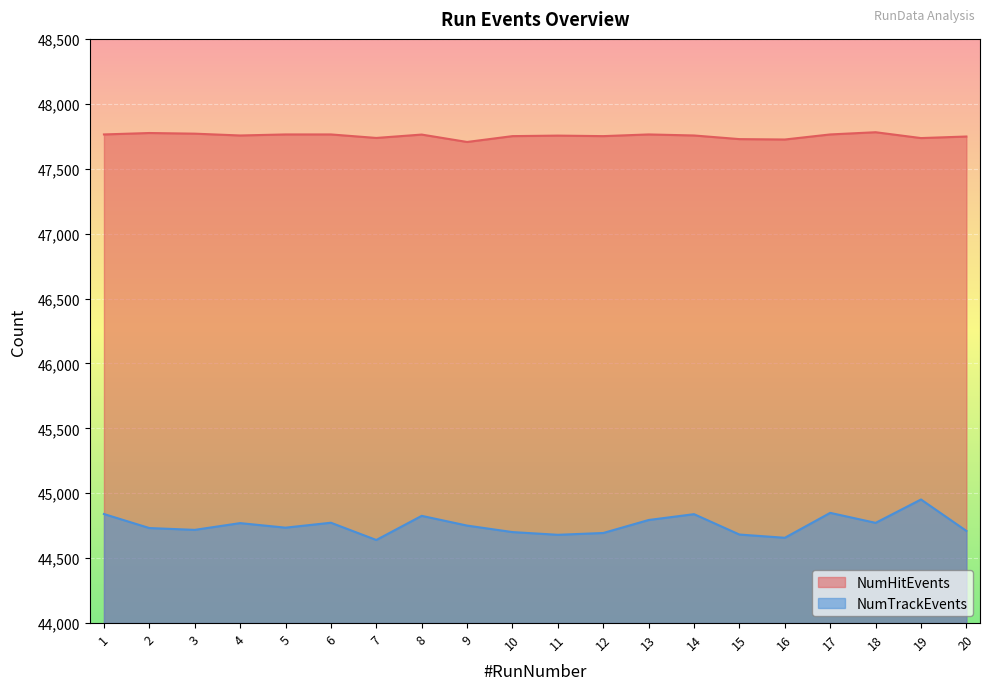

True or false: NumHitEvents and NumTrackEvents intersect in this chart.

False